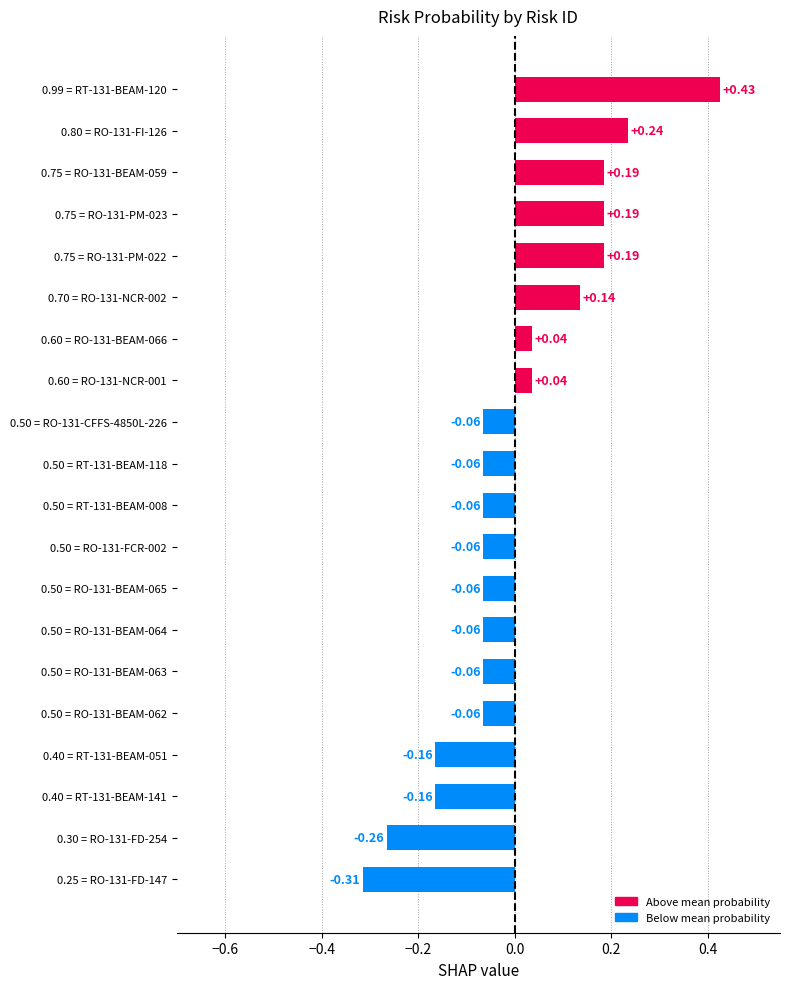

Between 0.50 = RO-131-FCR-002 and 0.25 = RO-131-FD-147, which is larger?

0.50 = RO-131-FCR-002